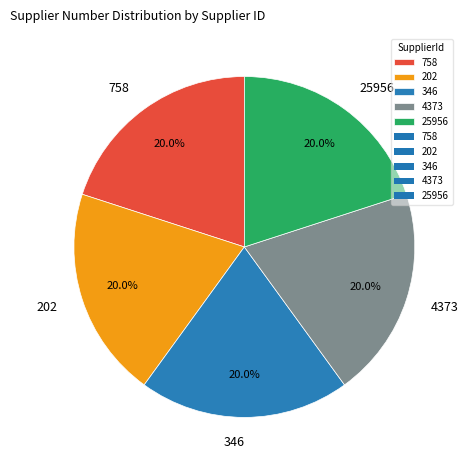

Is there any slice that represents more than half of the pie?

No